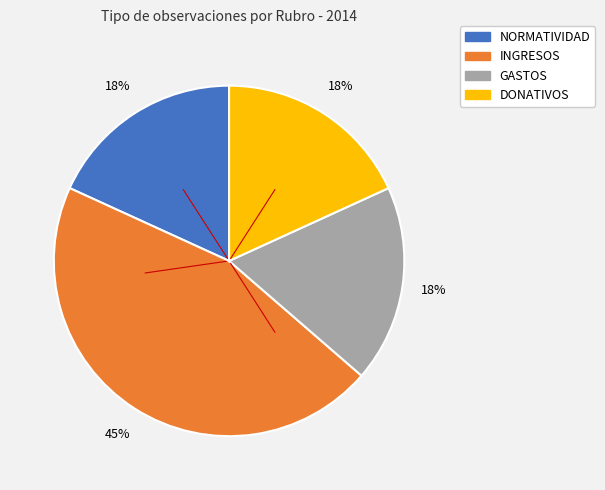

Is the sum of GASTOS and DONATIVOS greater than half?

No